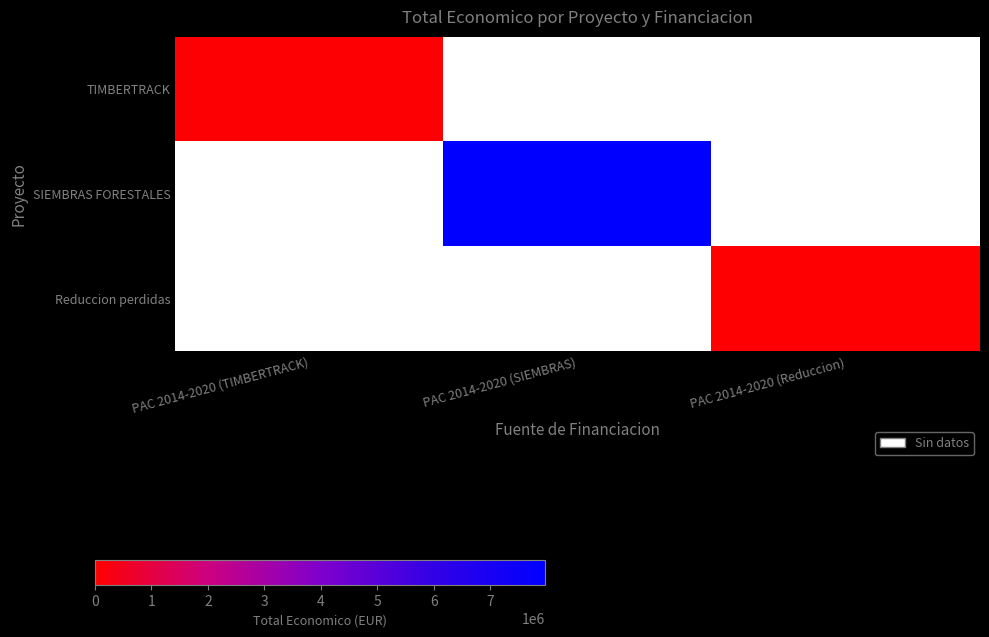

The Reduccion perdidas series shows 29035.1 at PAC 2014-2020 (Reduccion). True or false?

False